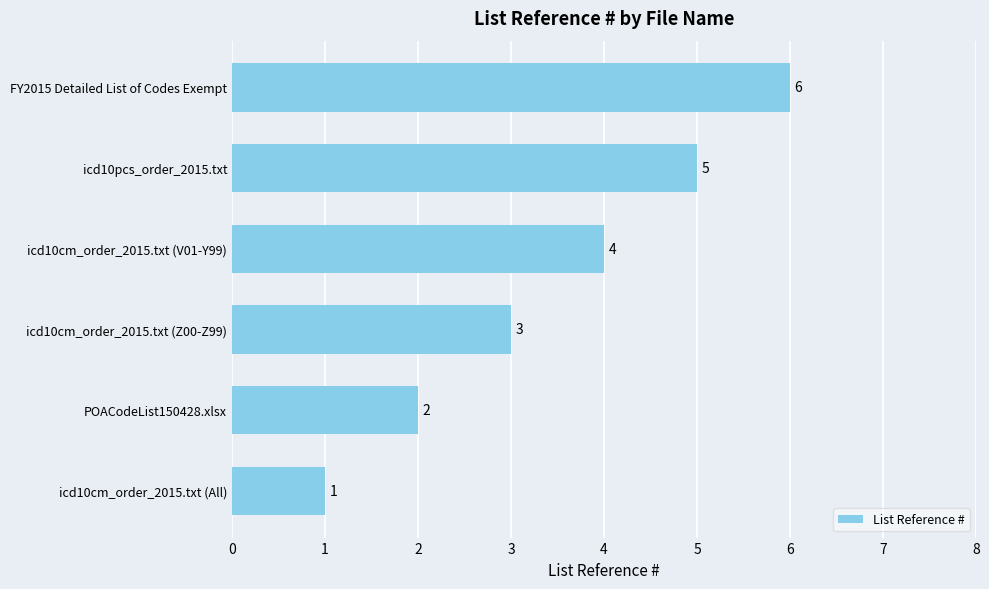

What is the average value?

4